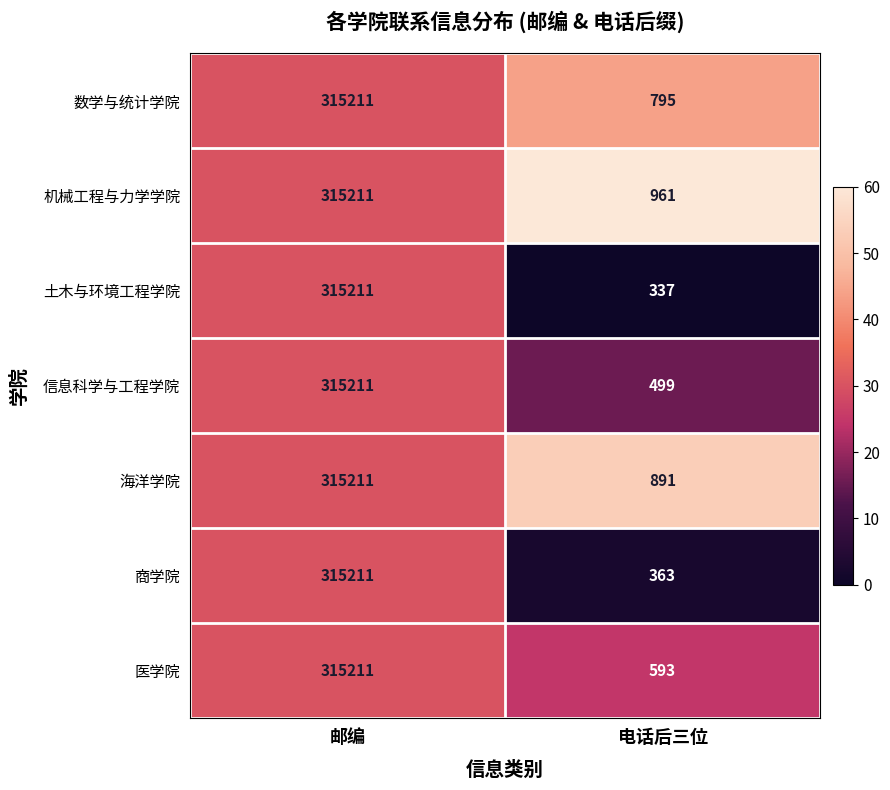

What is the spread (max minus min) of values at 电话后三位?

624